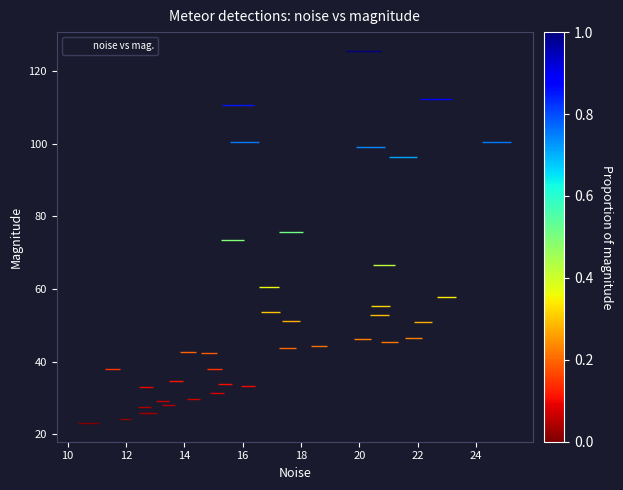

What is the range of Y values (max minus min)?

102.5